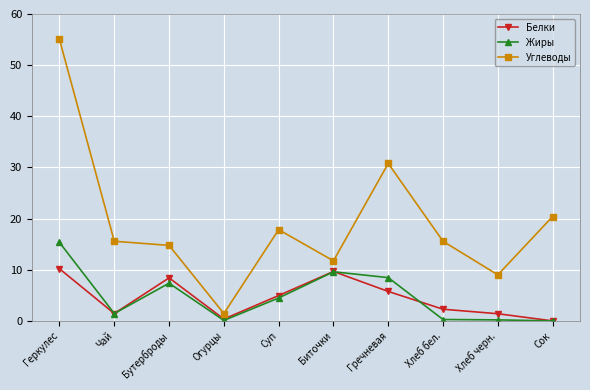

What is the label of the 10th point from the left?

Сок